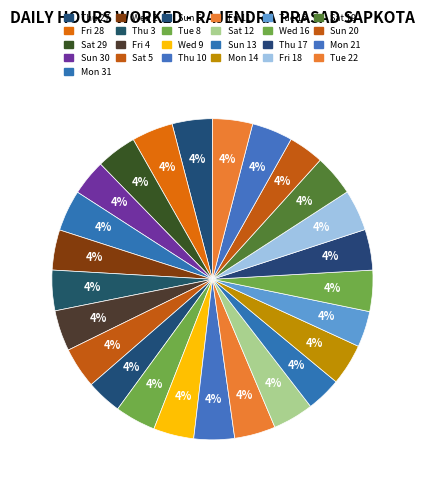

How many slices are in this pie chart?

25